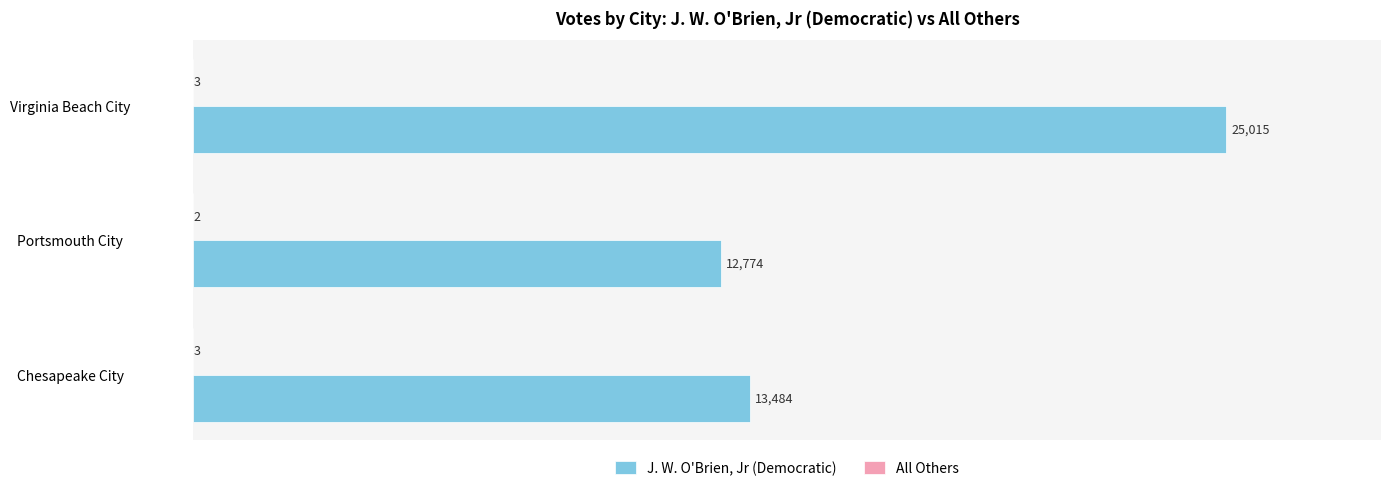

Between Chesapeake City and Virginia Beach City, which series saw the biggest shift?

J. W. O'Brien, Jr (Democratic)